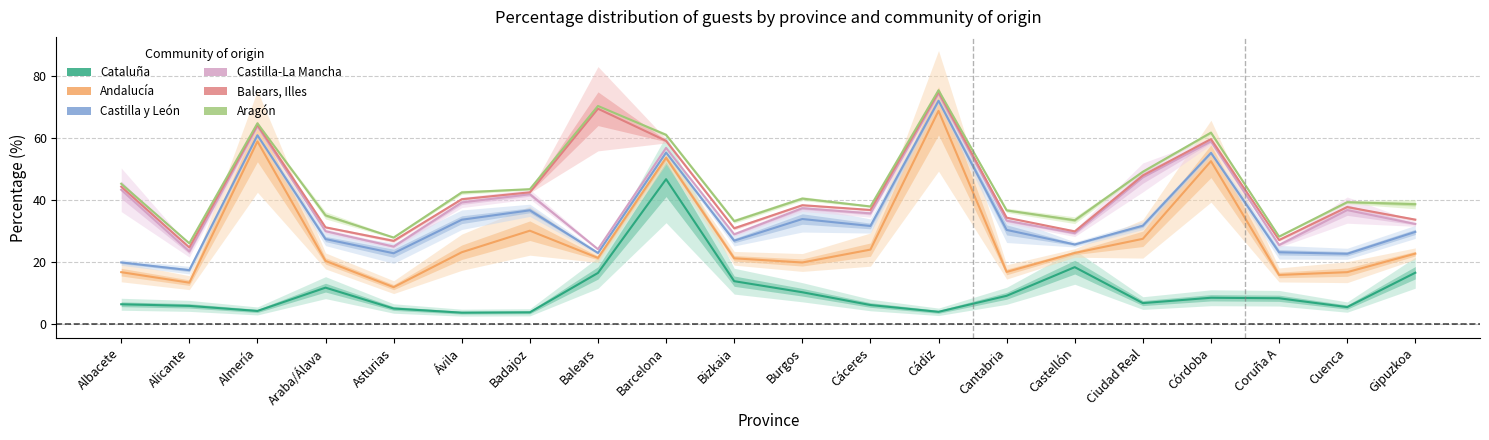

True or false: Castilla y León and Andalucía cross at least once.

True